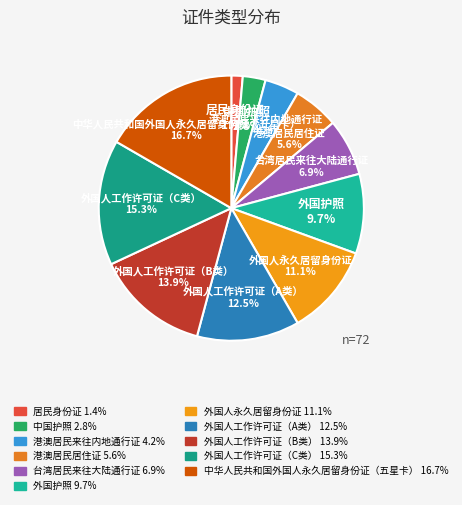

Is 外国人工作许可证（C类） the majority of the pie?

No